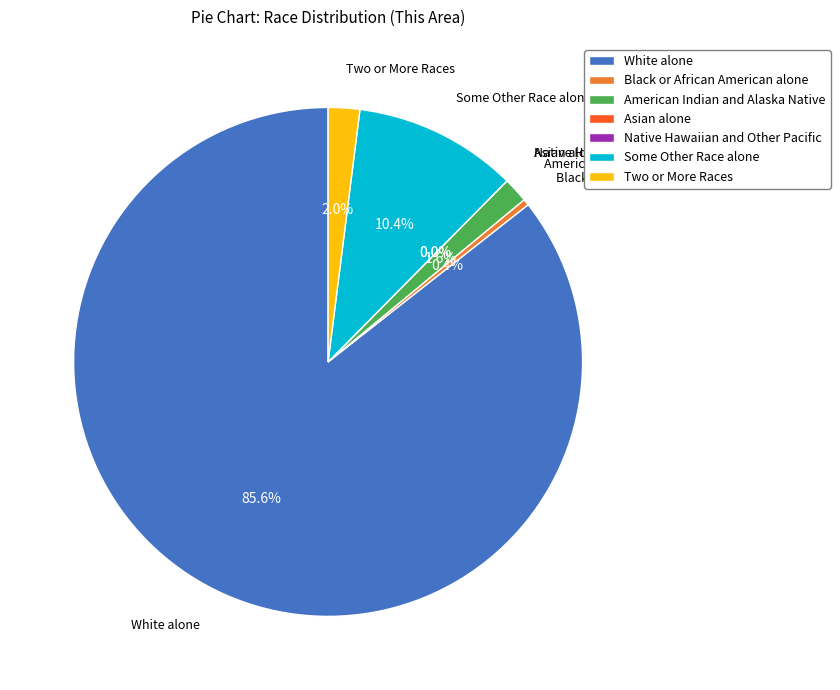

How many slices are in this pie chart?

7